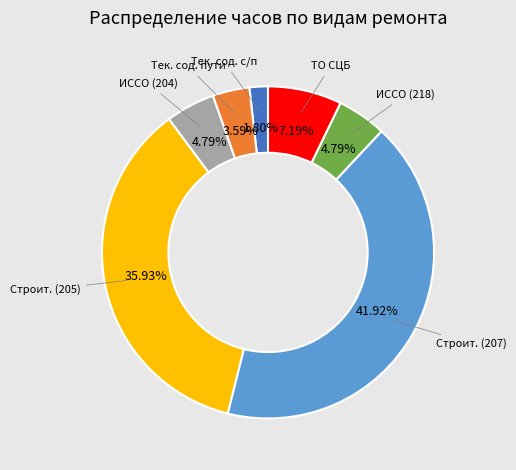

Does any single category account for the majority?

No